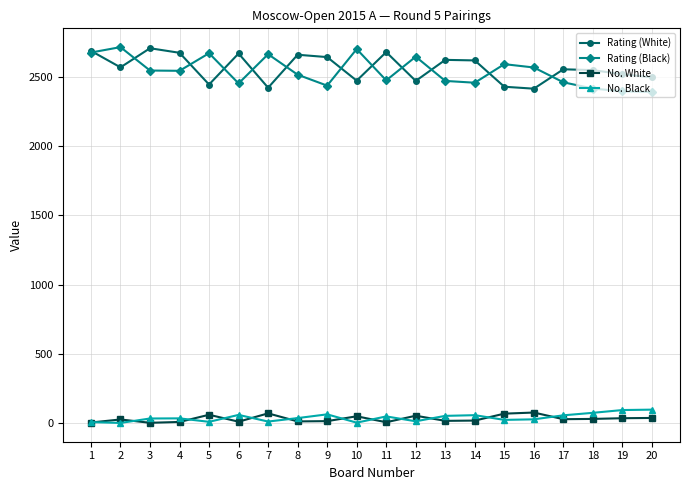

The Rating (Black) series shows 1358 at 2. True or false?

False